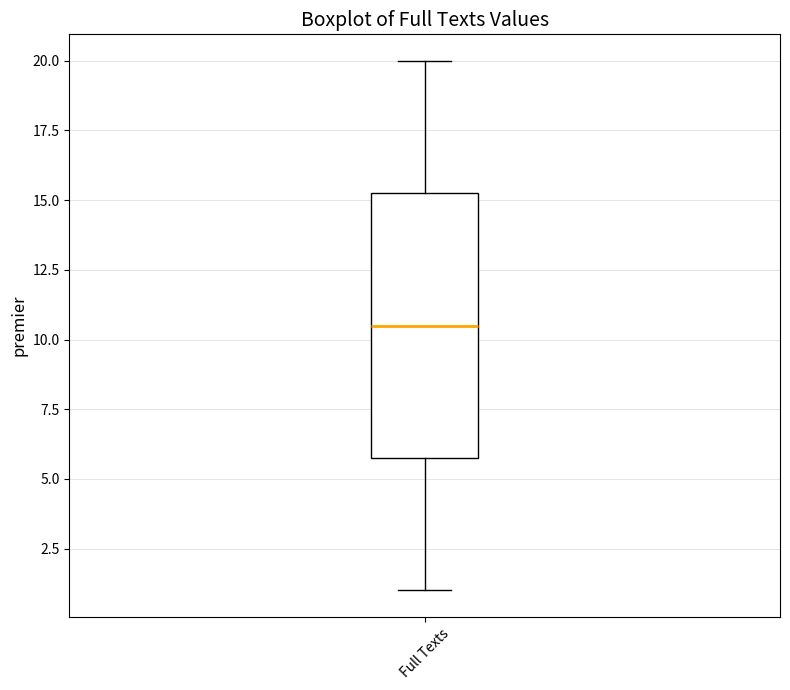

Transcribe this box plot: give where the median line is, the range the box spans, and where the two whiskers end, as read against the y-axis. The values are not printed on the chart, so give them approximately, as read against the axis.

median 10.5, box 6.0 to 15.5, whiskers 1.0 to 20.0